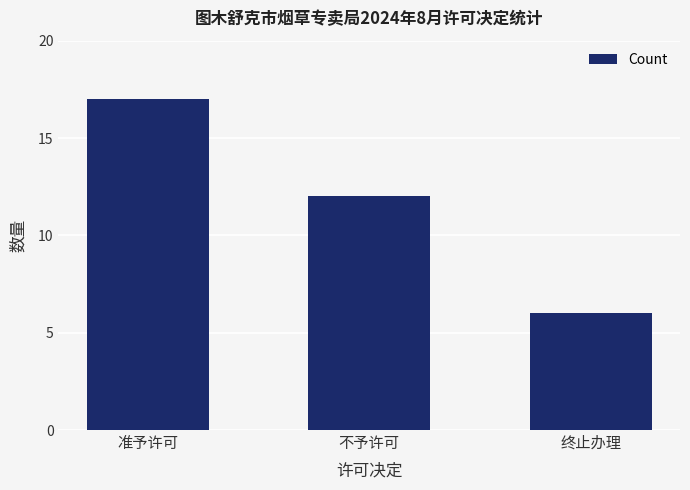

What is the change in value from 不予许可 to 终止办理?

-6